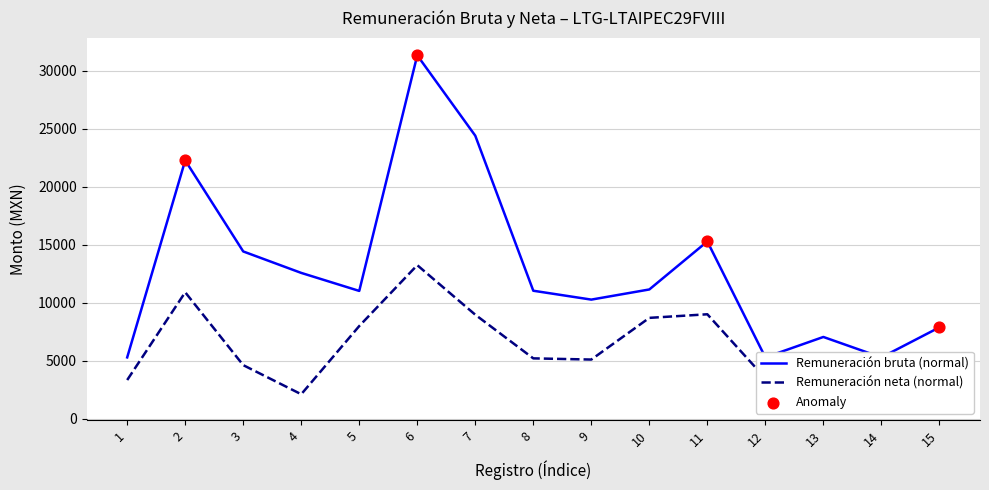

At which category is the sum across all series the highest?

6